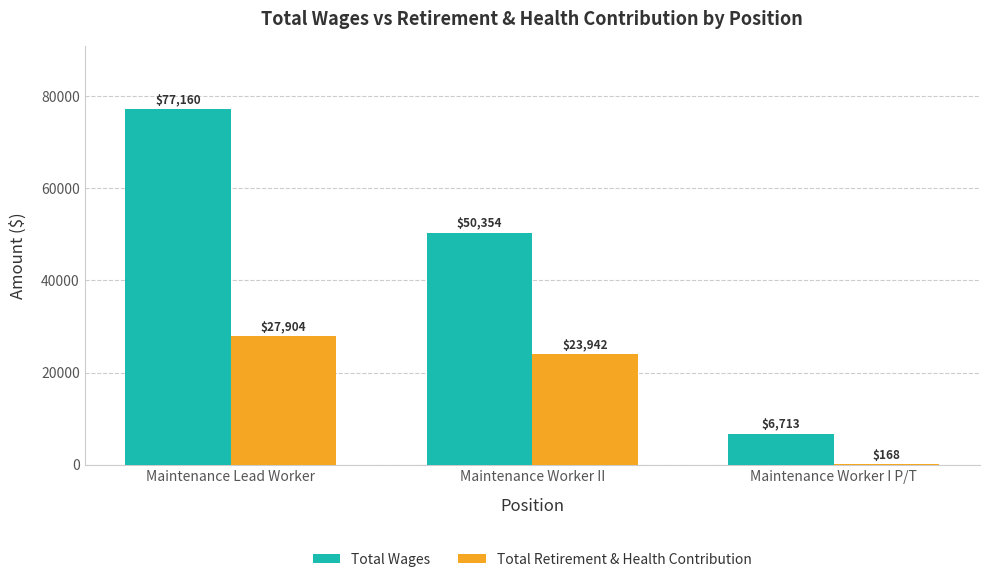

Which series has the widest spread of values?

Total Wages